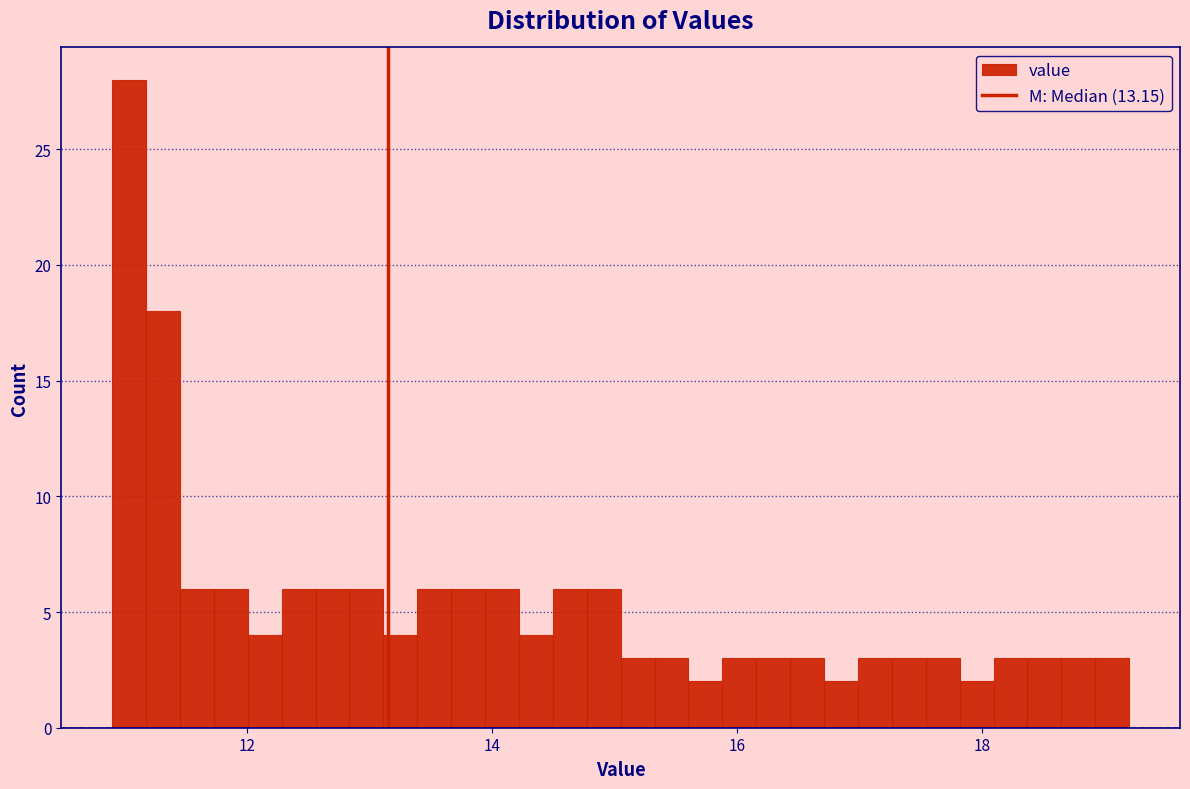

Around what value on the x-axis is the tallest bar? Give the approximate position of its centre, as read against the axis.

11.0